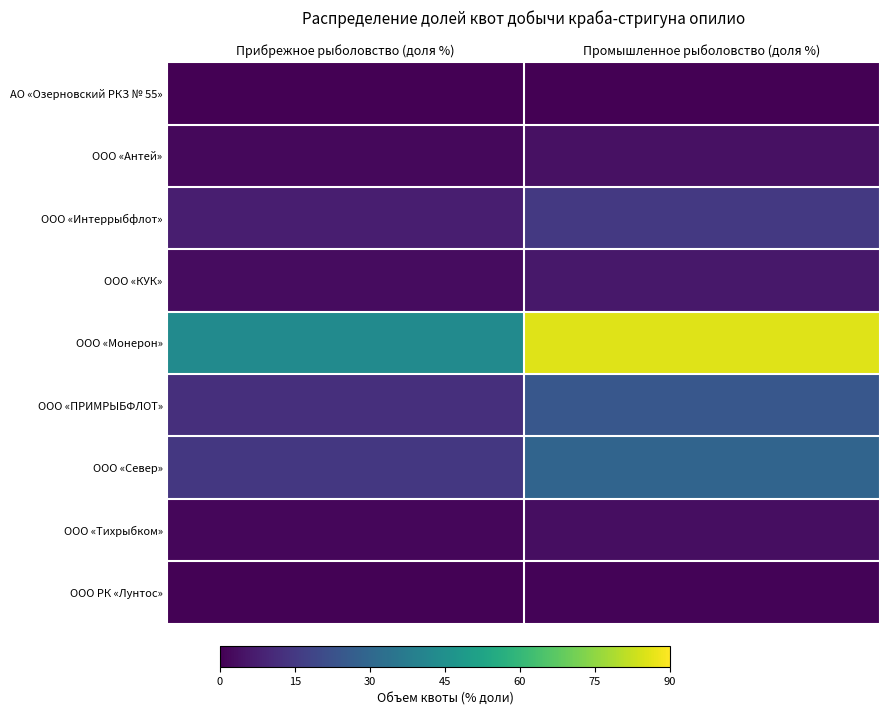

Which series has the largest total across all categories?

ООО «Монерон»